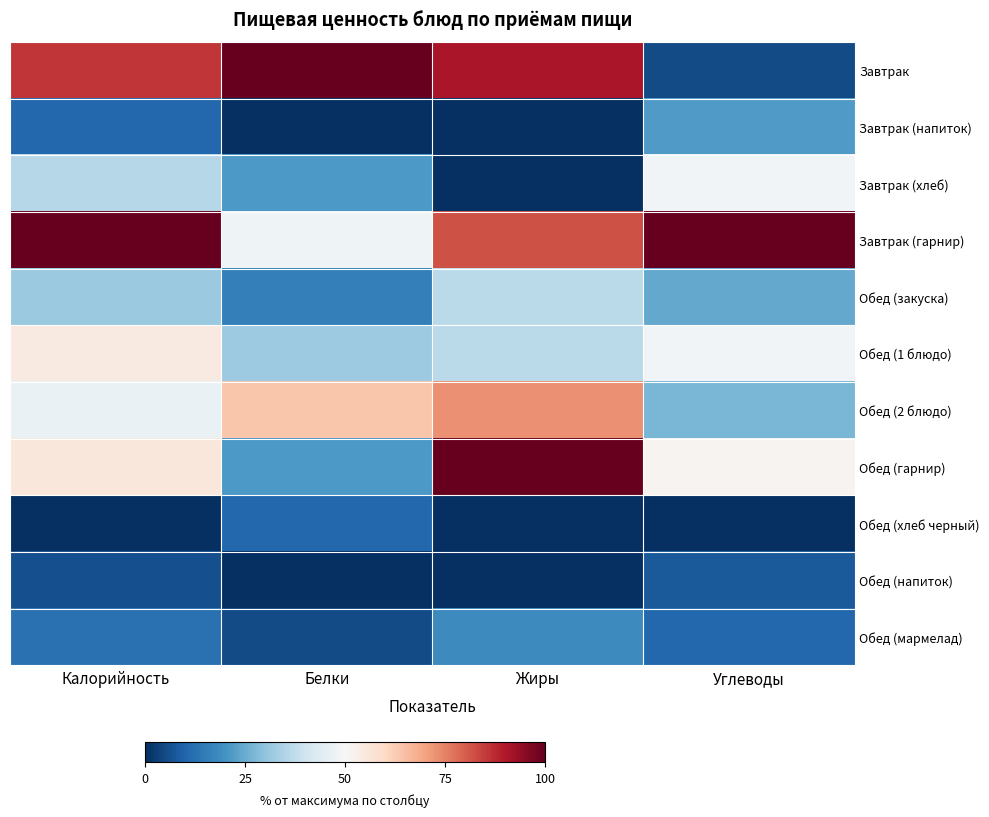

Reading left to right, extract all data points from this chart.

Завтрак: Калорийность=0.9	Белки=1.0	Жиры=0.9	Углеводы=0.1
Завтрак (напиток): Калорийность=0.1	Белки=0.0	Жиры=0.0	Углеводы=0.2
Завтрак (хлеб): Калорийность=0.4	Белки=0.2	Жиры=0.0	Углеводы=0.5
Завтрак (гарнир): Калорийность=1.0	Белки=0.5	Жиры=0.8	Углеводы=1.0
Обед (закуска): Калорийность=0.3	Белки=0.2	Жиры=0.4	Углеводы=0.2
Обед (1 блюдо): Калорийность=0.5	Белки=0.3	Жиры=0.4	Углеводы=0.5
Обед (2 блюдо): Калорийность=0.5	Белки=0.6	Жиры=0.7	Углеводы=0.3
Обед (гарнир): Калорийность=0.6	Белки=0.2	Жиры=1.0	Углеводы=0.5
Обед (хлеб черный): Калорийность=0.0	Белки=0.1	Жиры=0.0	Углеводы=0.0
Обед (напиток): Калорийность=0.1	Белки=0.0	Жиры=0.0	Углеводы=0.1
Обед (мармелад): Калорийность=0.1	Белки=0.1	Жиры=0.2	Углеводы=0.1